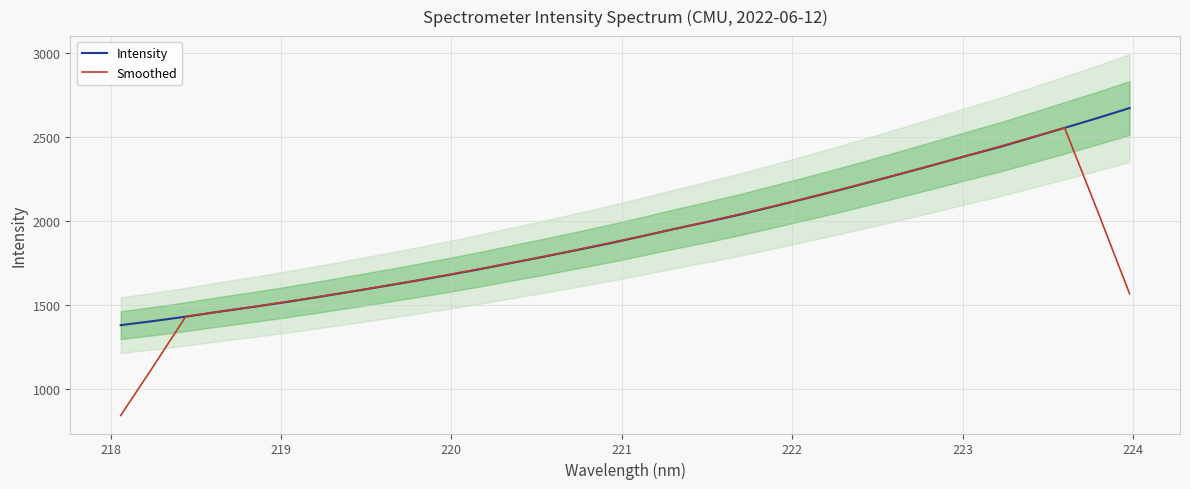

True or false: Intensity has more than 1 interior local peaks.

False